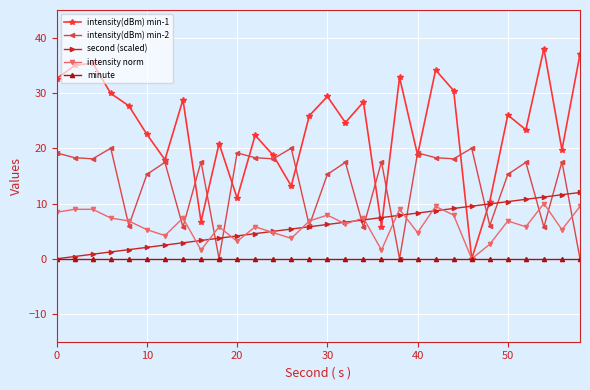

Which series has the largest range (max minus min)?

intensity(dBm) min-1